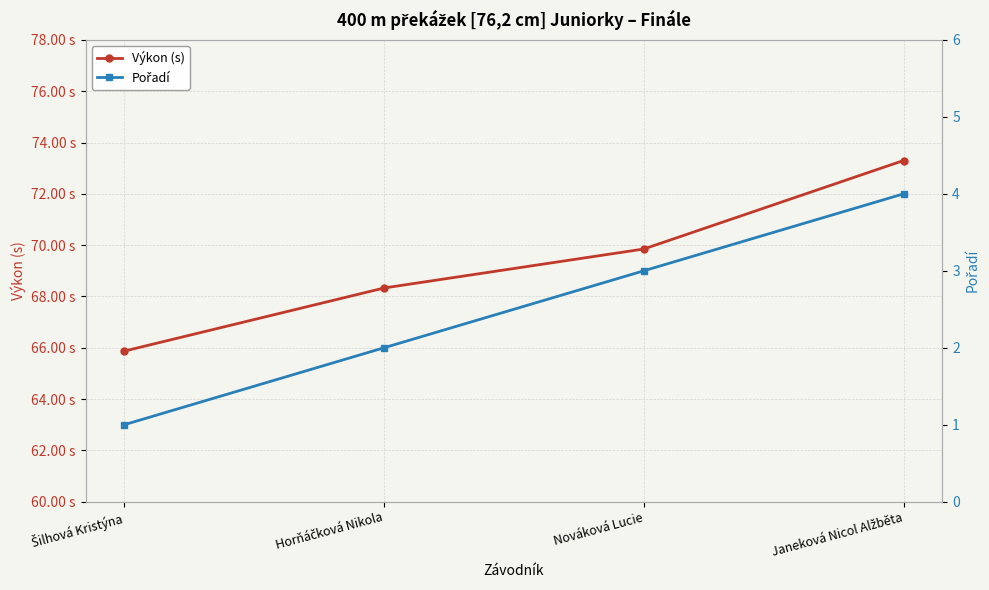

Is it true that Pořadí equals 1.0 at Šilhová Kristýna?

True